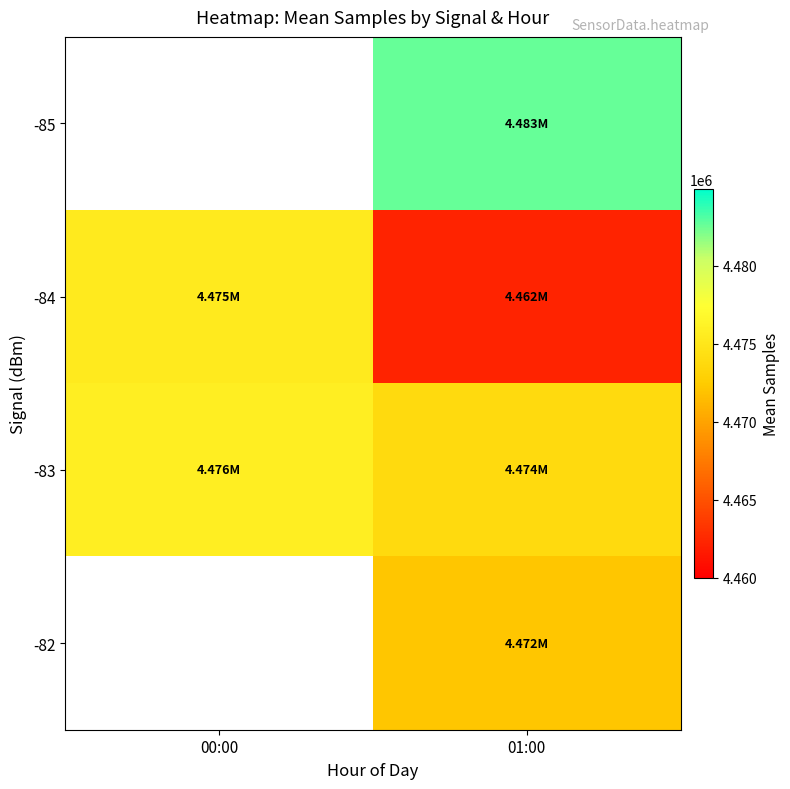

The value of -83 at 01:00 is 6686567.9. True or false?

False